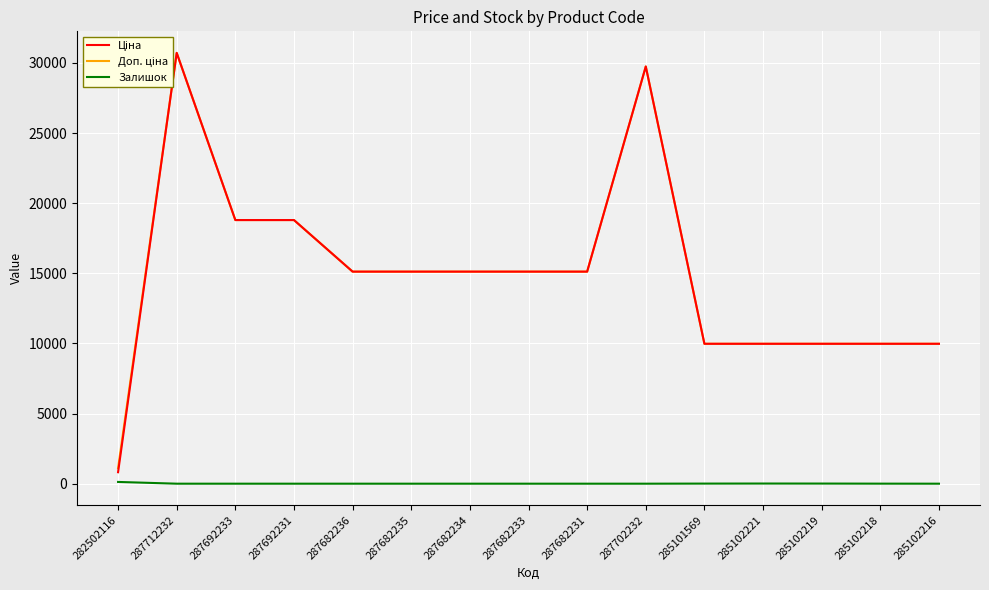

Rank the series at 285101569 from lowest to highest value.

Залишок, Ціна, Доп. ціна